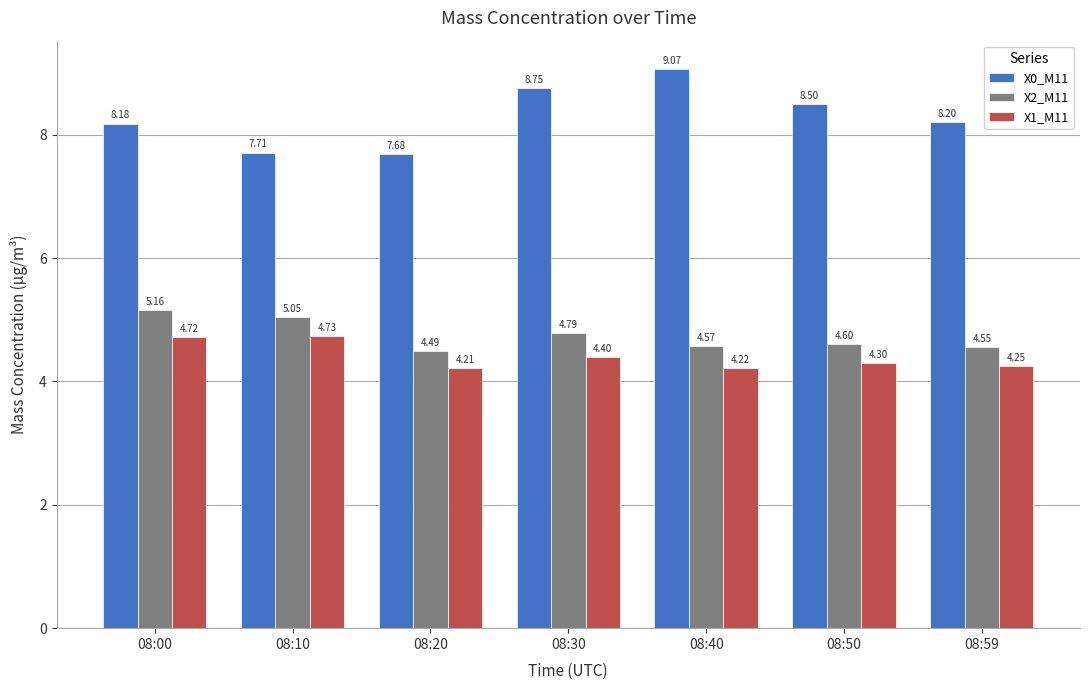

True or false: X1_M11 has a value of 4.7 at 08:00.

True